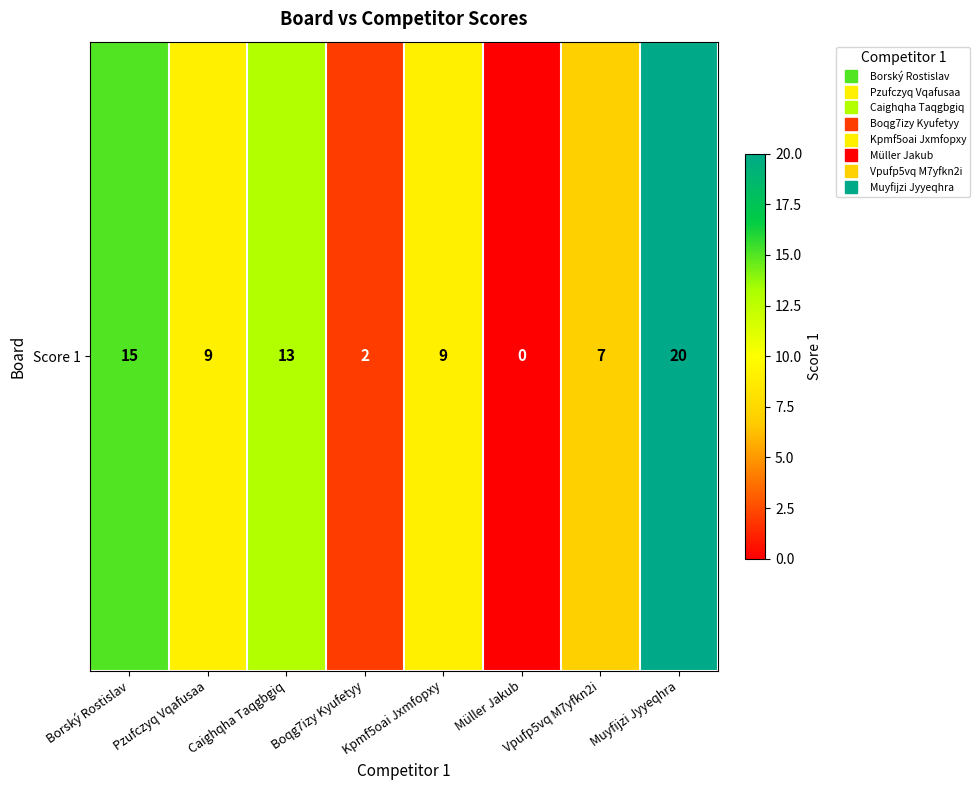

How many data points are less than 9?

3